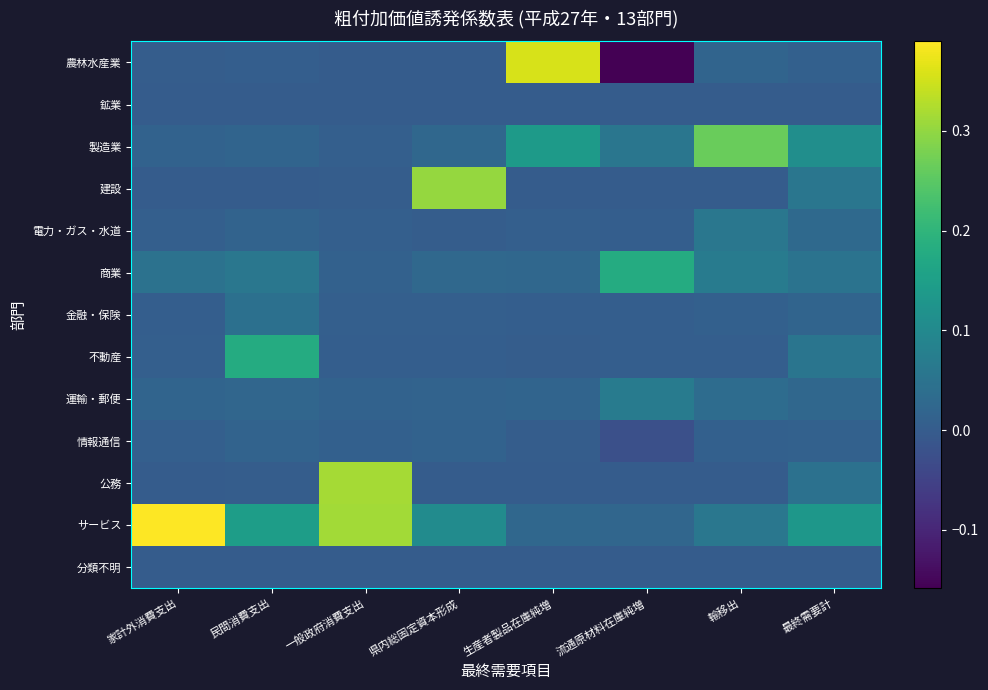

Reading right to left, list all the values displayed in this chart.

農林水産業: 最終需要計=0.0	輸移出=0.0	流通原材料在庫純増=-0.2	生産者製品在庫純増=0.4	県内総固定資本形成=0.0	一般政府消費支出=0.0	民間消費支出=0.0	家計外消費支出=0.0
鉱業: 最終需要計=0.0	輸移出=0.0	流通原材料在庫純増=0.0	生産者製品在庫純増=0.0	県内総固定資本形成=0.0	一般政府消費支出=0.0	民間消費支出=0.0	家計外消費支出=0.0
製造業: 最終需要計=0.1	輸移出=0.3	流通原材料在庫純増=0.1	生産者製品在庫純増=0.1	県内総固定資本形成=0.0	一般政府消費支出=0.0	民間消費支出=0.0	家計外消費支出=0.0
建設: 最終需要計=0.1	輸移出=0.0	流通原材料在庫純増=0.0	生産者製品在庫純増=0.0	県内総固定資本形成=0.3	一般政府消費支出=0.0	民間消費支出=0.0	家計外消費支出=0.0
電力・ガス・水道: 最終需要計=0.0	輸移出=0.1	流通原材料在庫純増=0.0	生産者製品在庫純増=0.0	県内総固定資本形成=0.0	一般政府消費支出=0.0	民間消費支出=0.0	家計外消費支出=0.0
商業: 最終需要計=0.1	輸移出=0.1	流通原材料在庫純増=0.2	生産者製品在庫純増=0.0	県内総固定資本形成=0.0	一般政府消費支出=0.0	民間消費支出=0.1	家計外消費支出=0.0
金融・保険: 最終需要計=0.0	輸移出=0.0	流通原材料在庫純増=0.0	生産者製品在庫純増=0.0	県内総固定資本形成=0.0	一般政府消費支出=0.0	民間消費支出=0.0	家計外消費支出=0.0
不動産: 最終需要計=0.1	輸移出=0.0	流通原材料在庫純増=0.0	生産者製品在庫純増=0.0	県内総固定資本形成=0.0	一般政府消費支出=0.0	民間消費支出=0.2	家計外消費支出=0.0
運輸・郵便: 最終需要計=0.0	輸移出=0.0	流通原材料在庫純増=0.1	生産者製品在庫純増=0.0	県内総固定資本形成=0.0	一般政府消費支出=0.0	民間消費支出=0.0	家計外消費支出=0.0
情報通信: 最終需要計=0.0	輸移出=0.0	流通原材料在庫純増=-0.0	生産者製品在庫純増=0.0	県内総固定資本形成=0.0	一般政府消費支出=0.0	民間消費支出=0.0	家計外消費支出=0.0
公務: 最終需要計=0.0	輸移出=0.0	流通原材料在庫純増=0.0	生産者製品在庫純増=0.0	県内総固定資本形成=0.0	一般政府消費支出=0.3	民間消費支出=0.0	家計外消費支出=0.0
サービス: 最終需要計=0.1	輸移出=0.1	流通原材料在庫純増=0.0	生産者製品在庫純増=0.0	県内総固定資本形成=0.1	一般政府消費支出=0.3	民間消費支出=0.1	家計外消費支出=0.4
分類不明: 最終需要計=0.0	輸移出=0.0	流通原材料在庫純増=0.0	生産者製品在庫純増=0.0	県内総固定資本形成=0.0	一般政府消費支出=0.0	民間消費支出=0.0	家計外消費支出=0.0